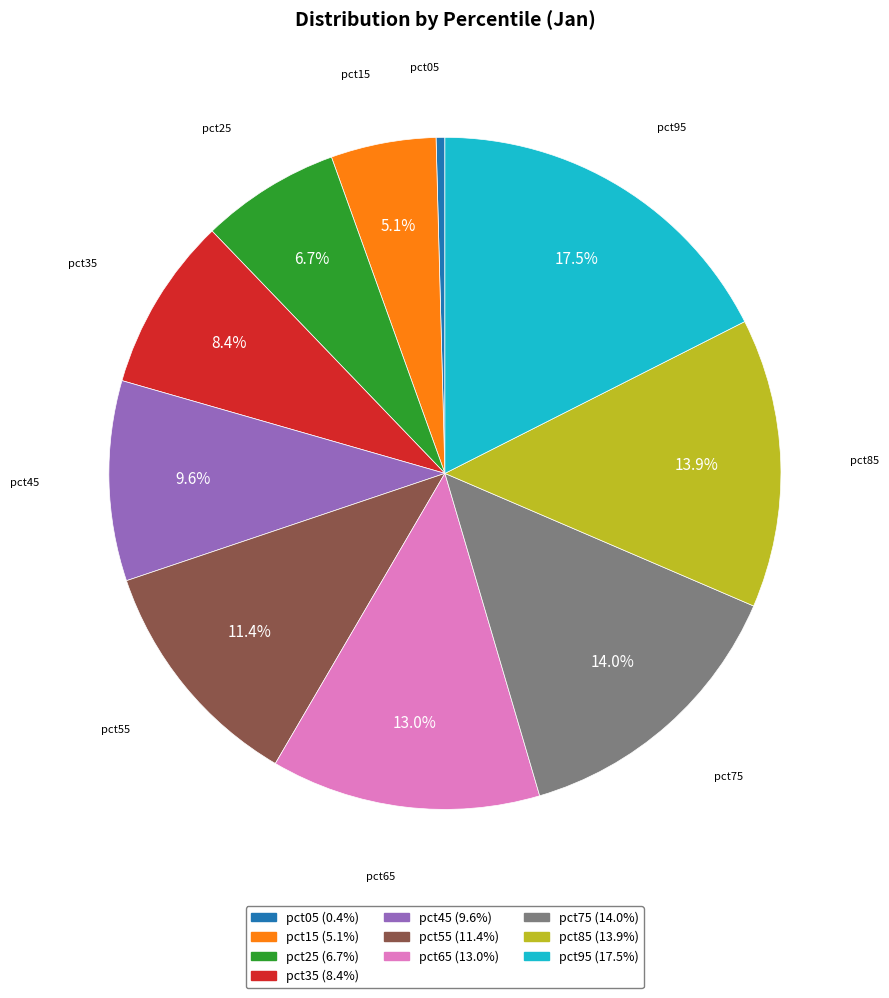

How many segments does this pie chart have?

10